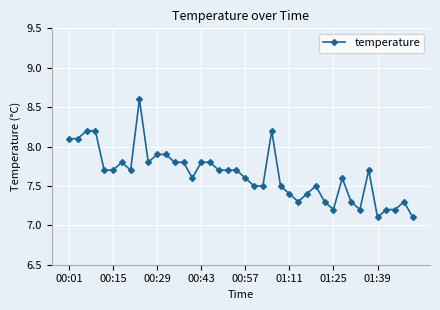

What is the value of the 5th point from the left?

7.7